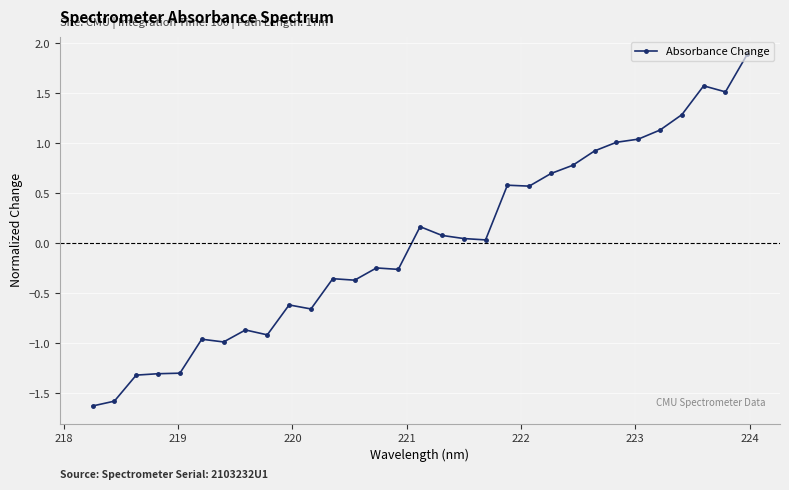

What is the maximum value shown in the chart?

1.9